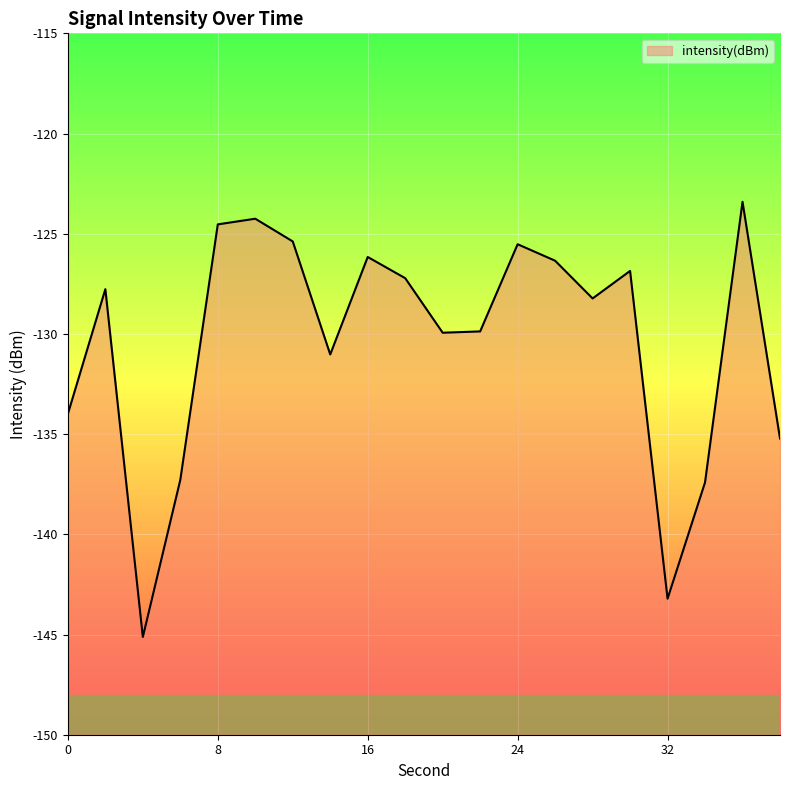

Count the number of values greater than -127.

8